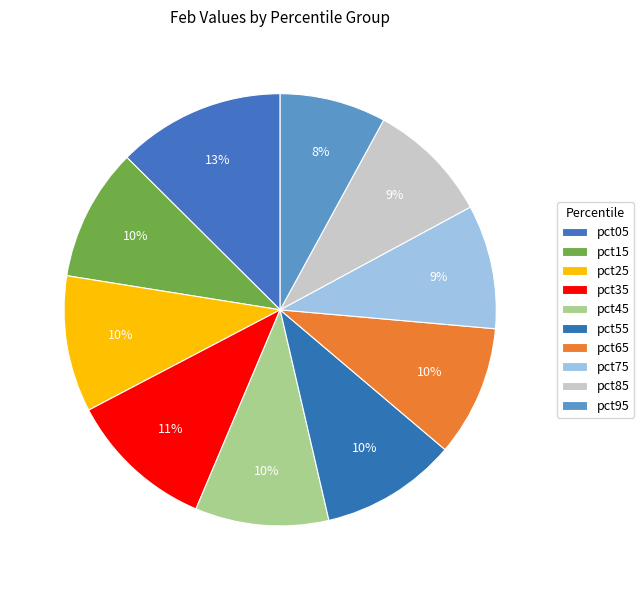

To the nearest percent, what is the difference between the pct05 and pct35 slice percentages?

2%